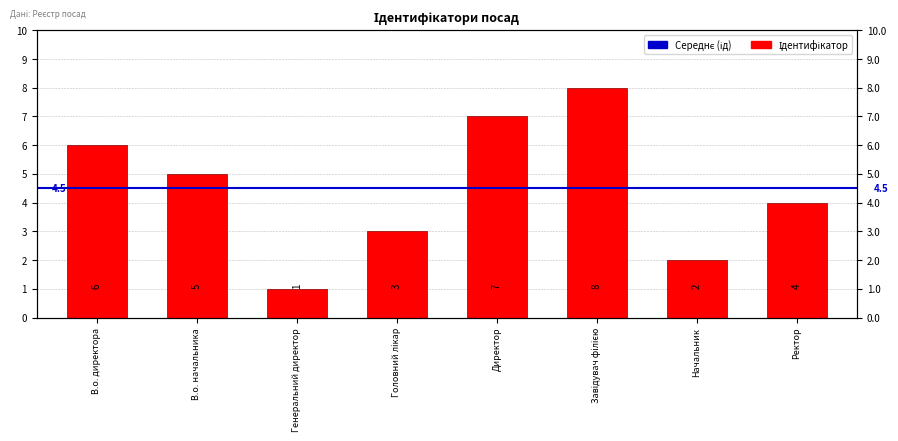

Reading left to right, list all the values displayed in this chart.

6	5	1	3	7	8	2	4